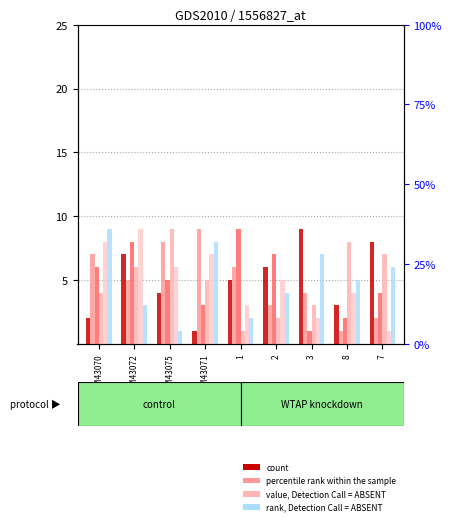

What is the average value of the col_3 series?

5